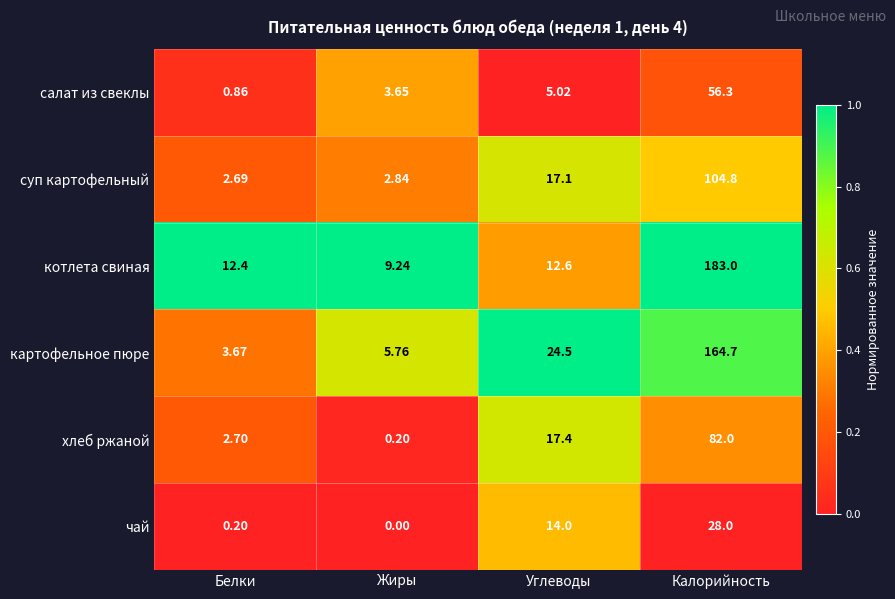

At Белки, list the series in order from largest to smallest.

котлета свиная, картофельное пюре, хлеб ржаной, суп картофельный, салат из свеклы, чай